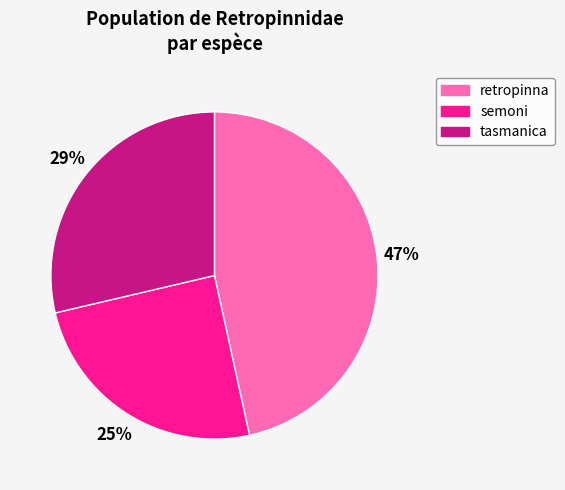

What percentage is the retropinna slice, to the nearest percent?

47%